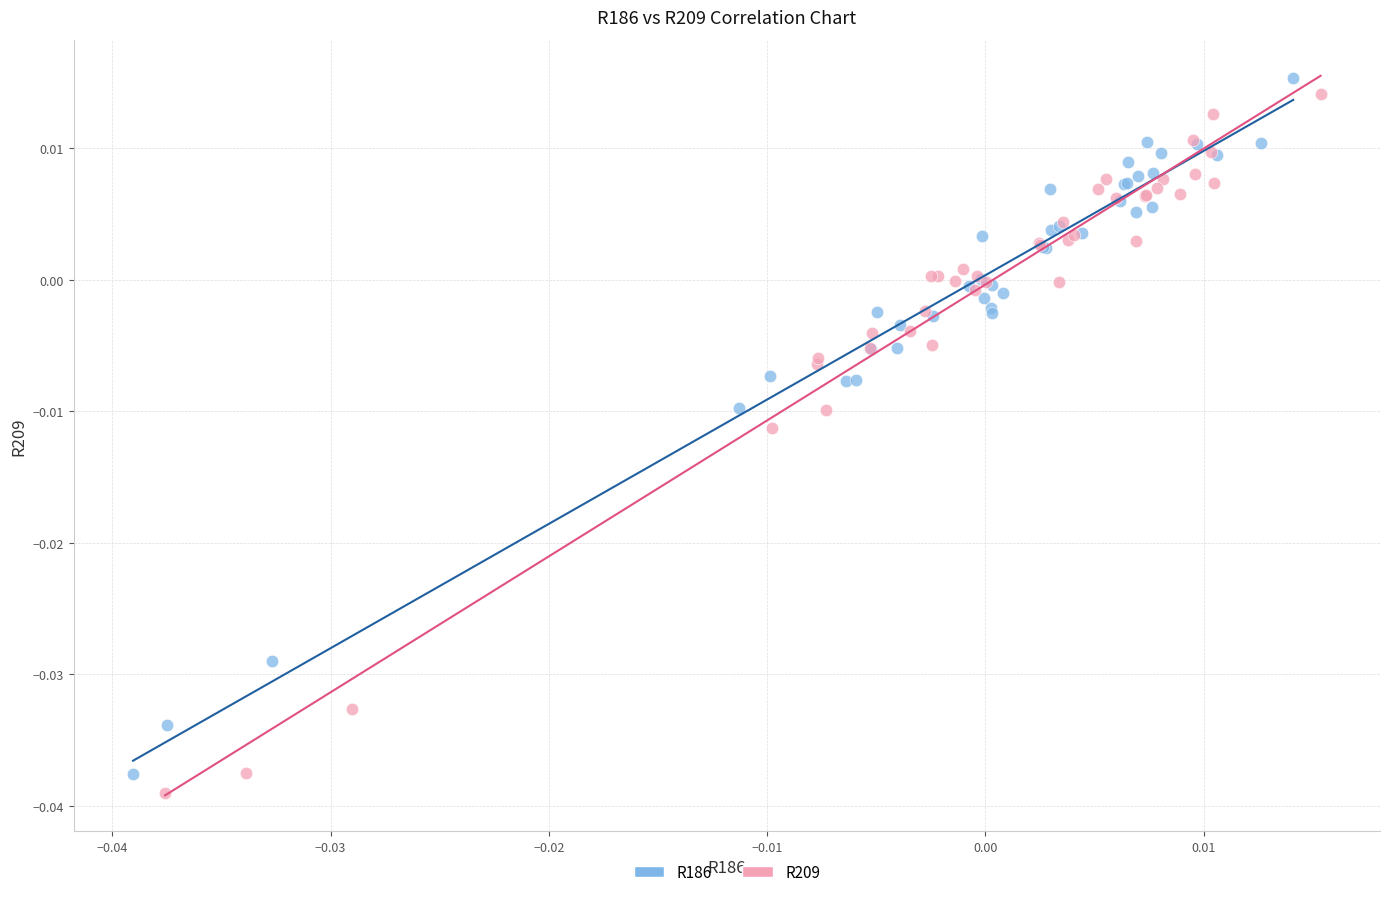

Which series reaches the maximum Y coordinate?

R186